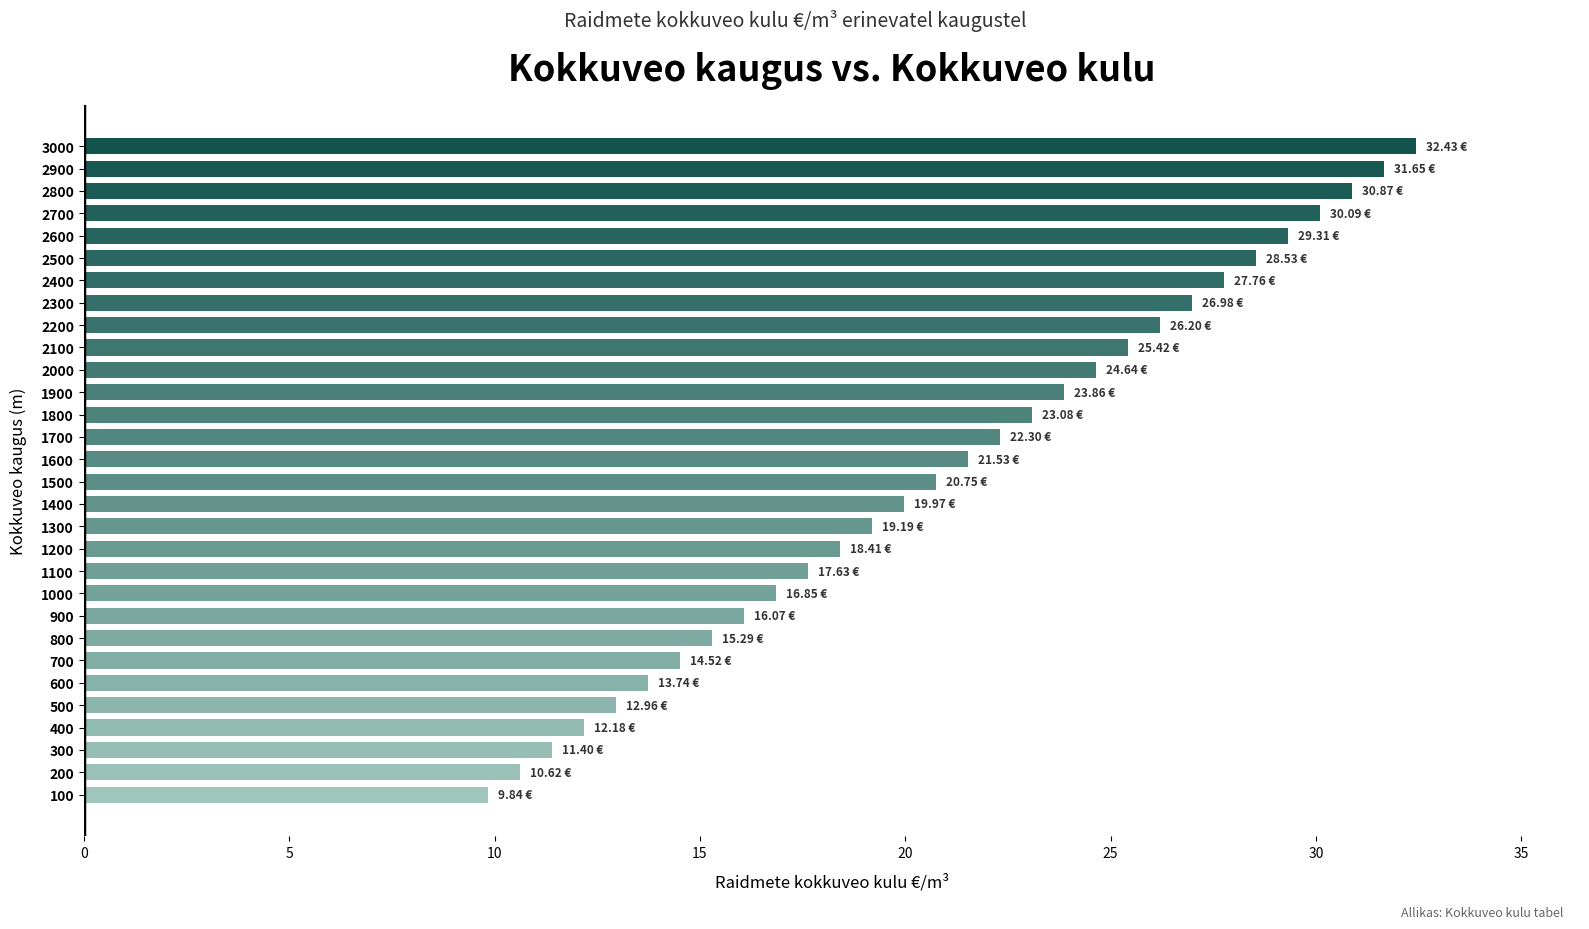

How many data points are above 21?

15